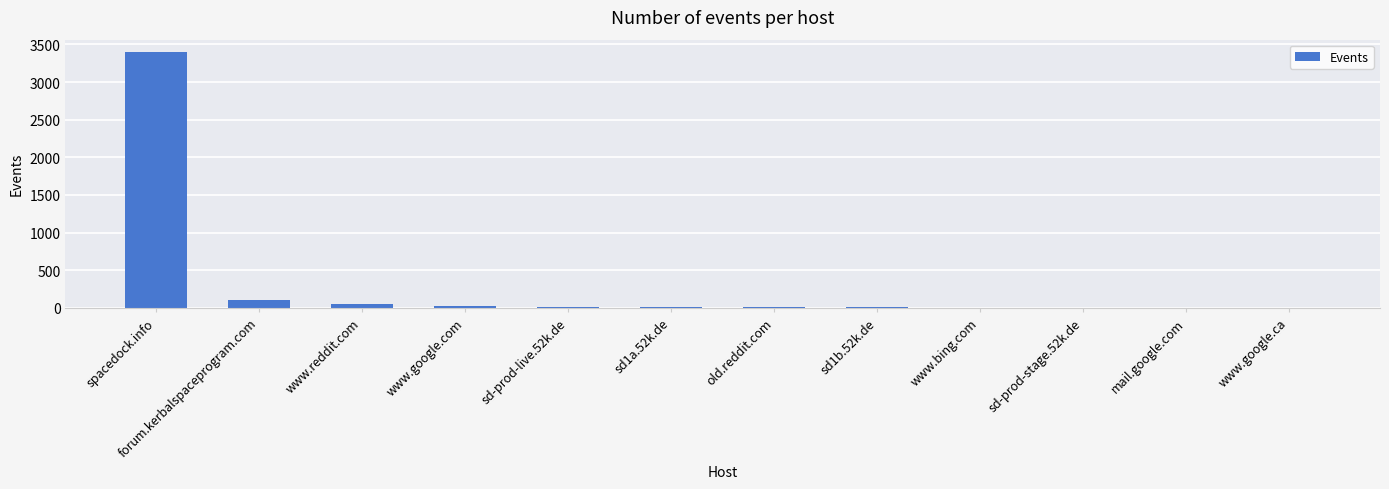

What is the maximum value shown in the chart?

3394